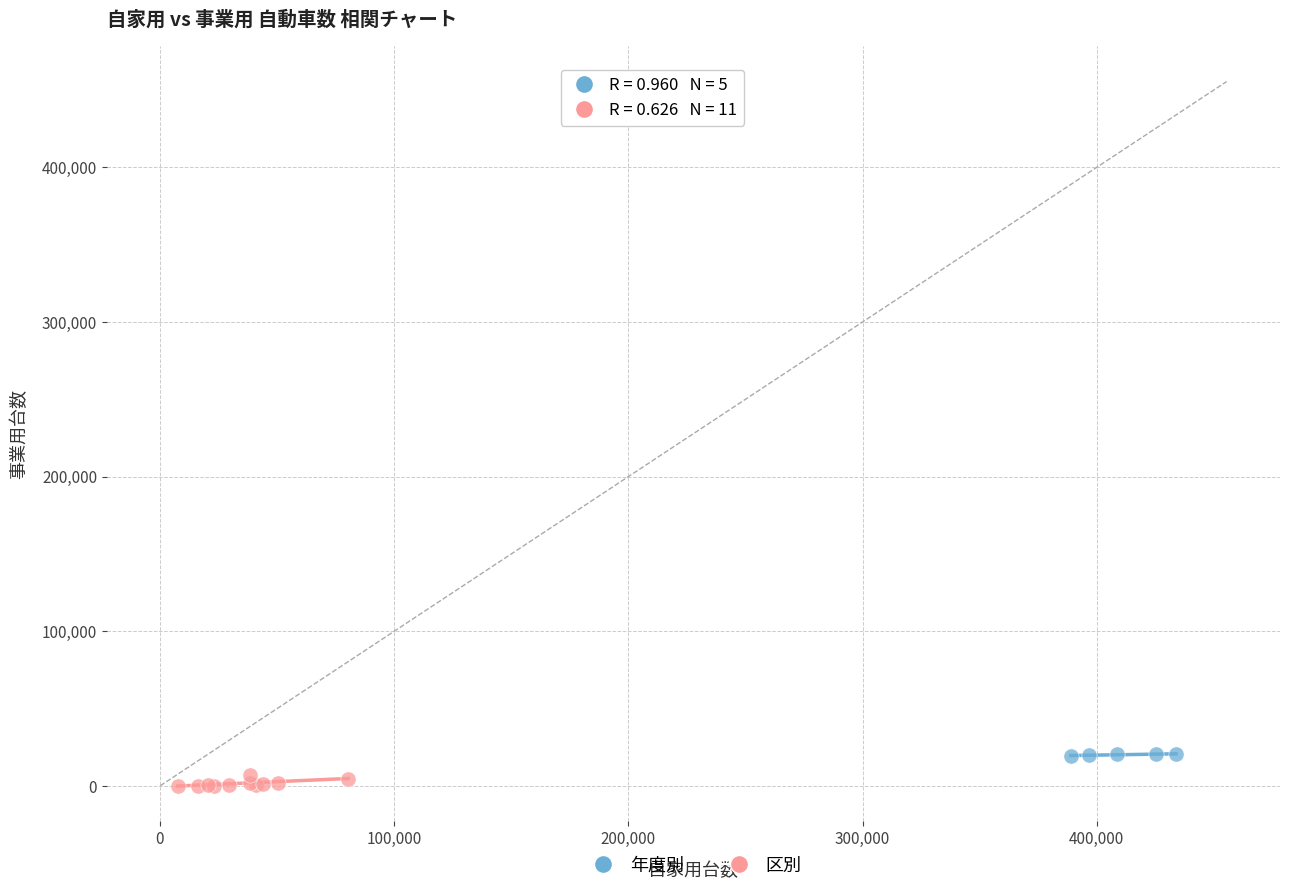

Which series reaches the maximum Y coordinate?

年度別